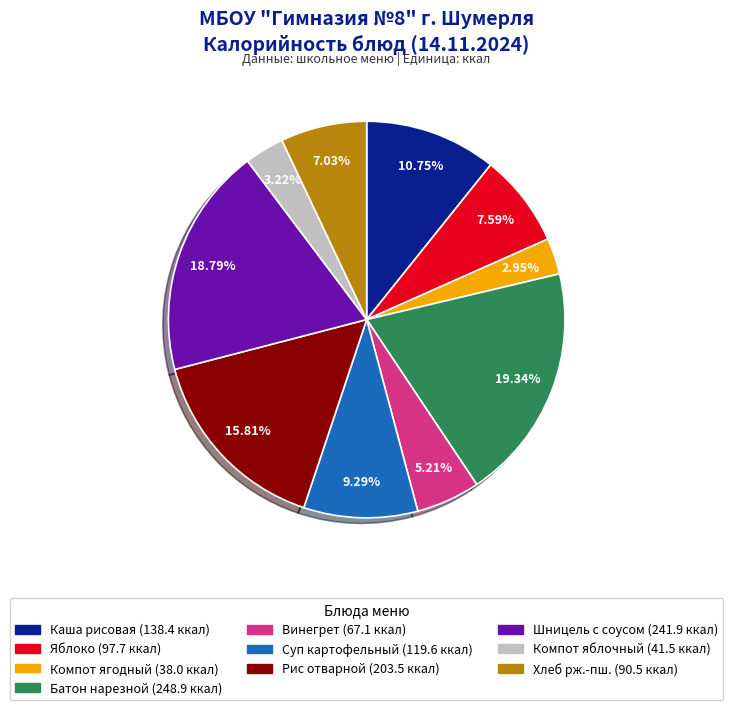

Does any single category account for the majority?

No